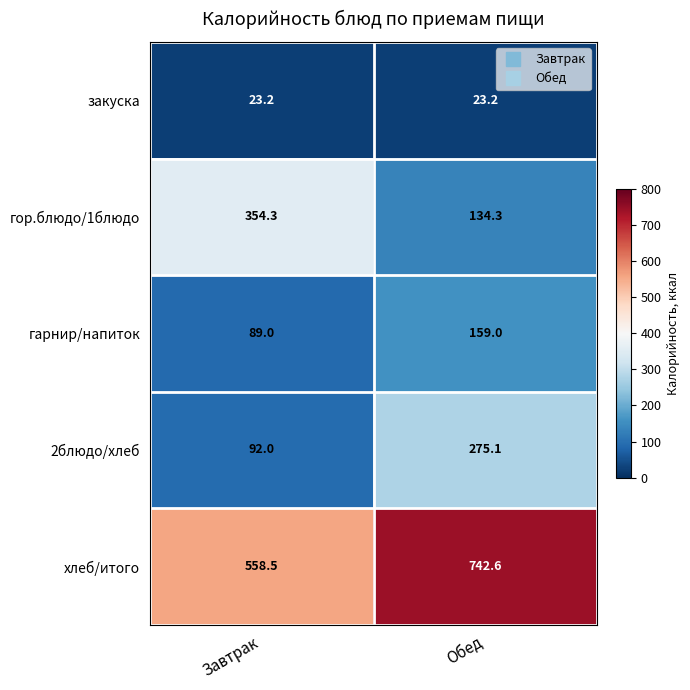

Reading right to left, list all the values displayed in this chart.

закуска: 23.2	23.2
гор.блюдо/1блюдо: 134.3	354.3
гарнир/напиток: 159.0	89.0
2блюдо/хлеб: 275.1	92.0
хлеб/итого: 742.6	558.5